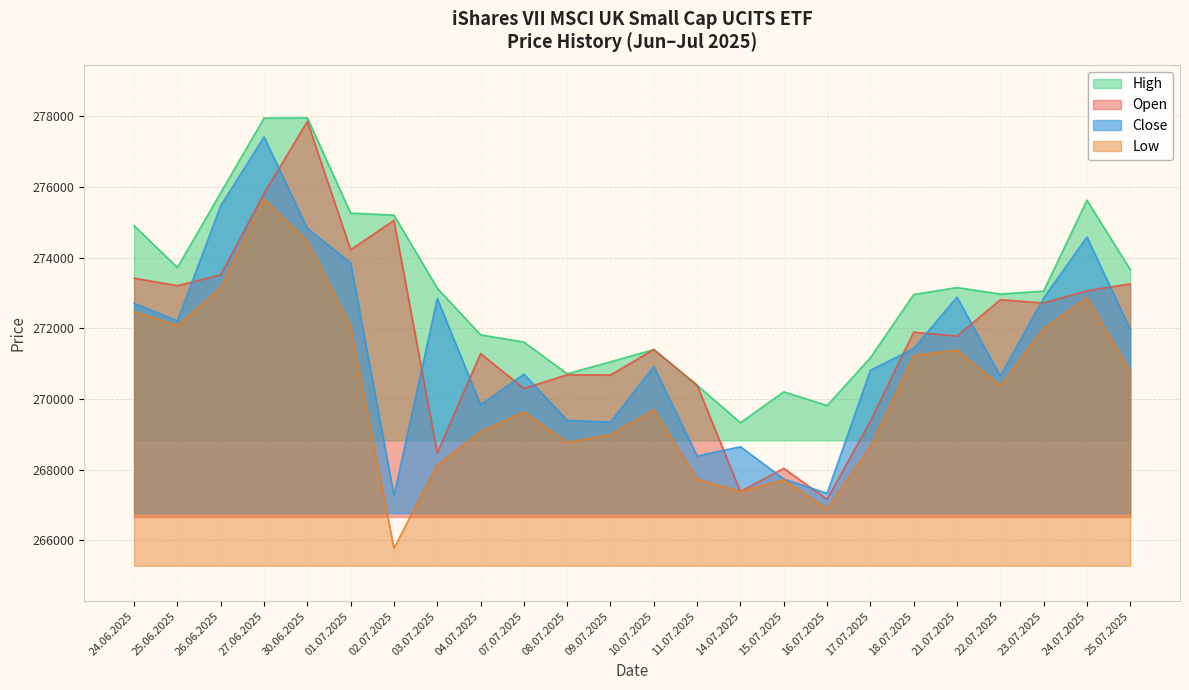

True or false: Low has a value of 158222 at 25.07.2025.

False